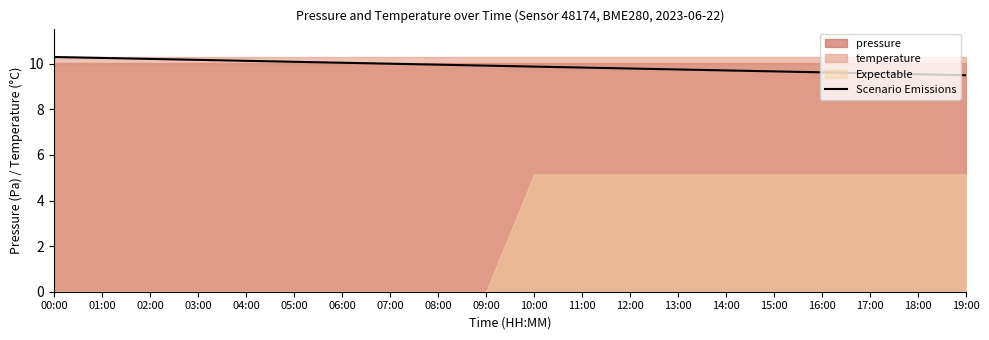

Does the chart display data point markers on the line(s)?

No